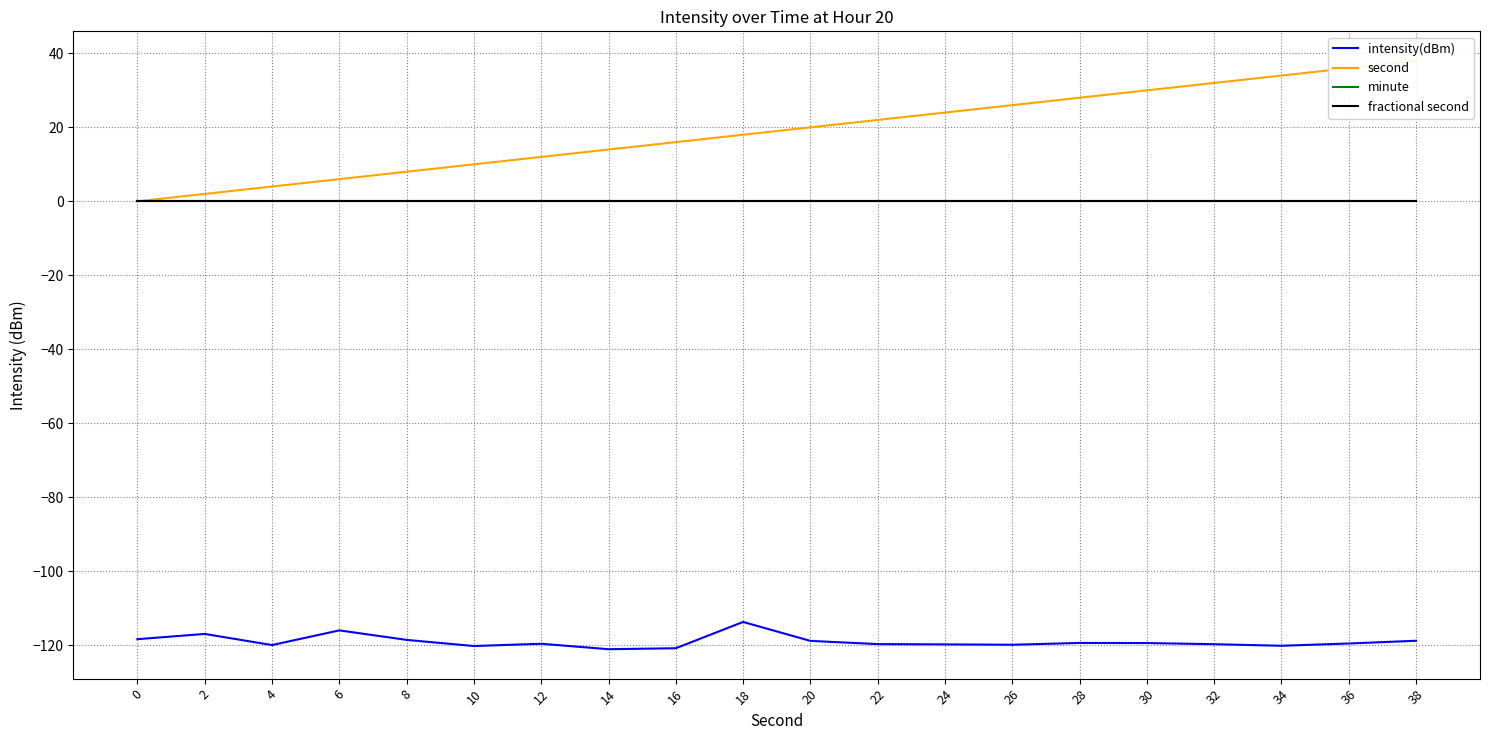

Rank the series at 10 from lowest to highest value.

intensity(dBm), minute, fractional second, second